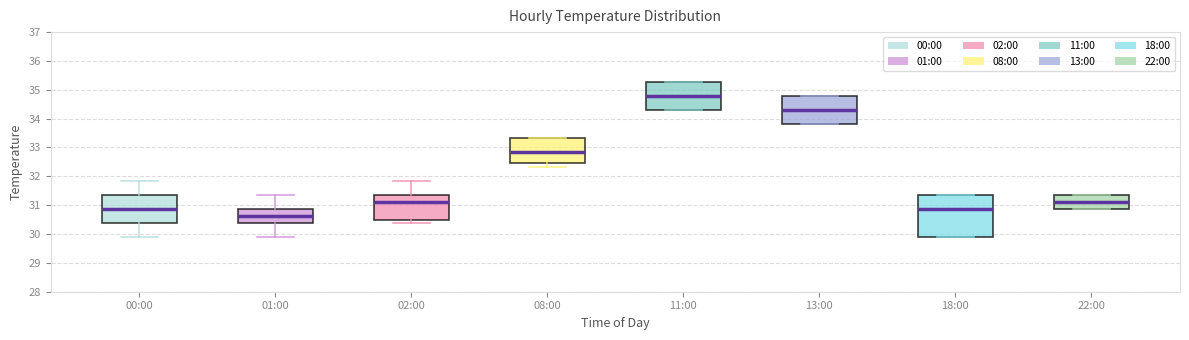

Which box is the tallest, from its lower edge to its upper edge?

18:00